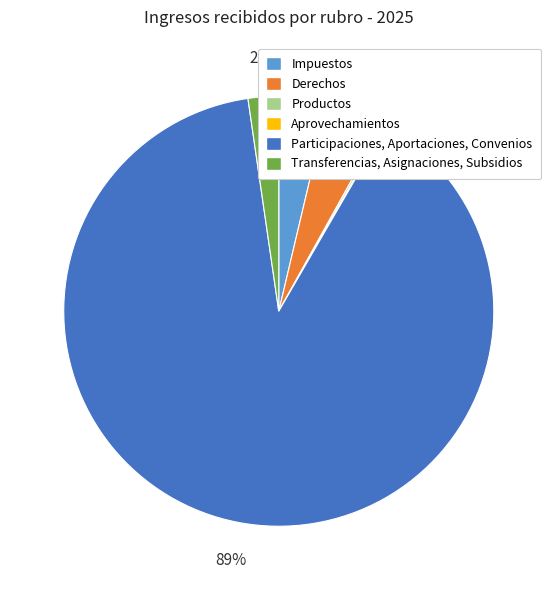

Between Transferencias, Asignaciones, Subsidios and Impuestos, which is larger?

Impuestos